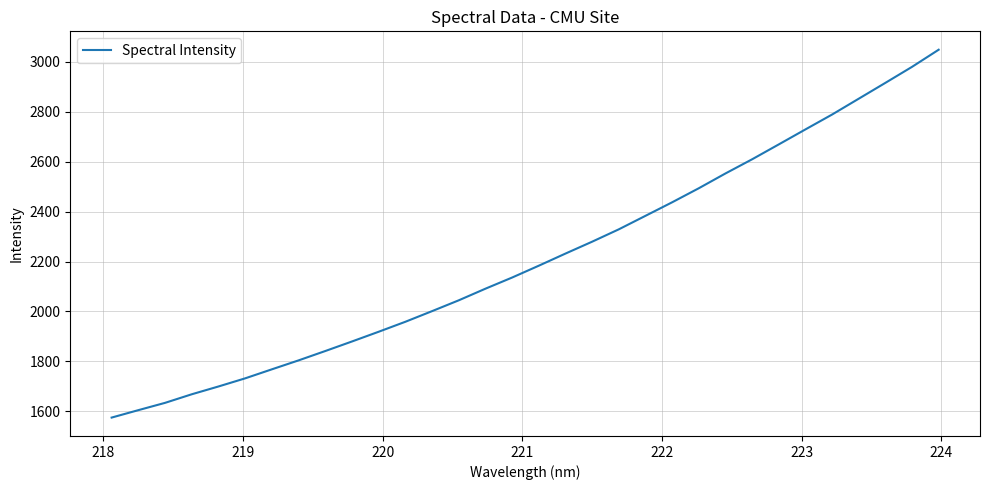

What is the difference between the maximum and minimum values?

1474.8